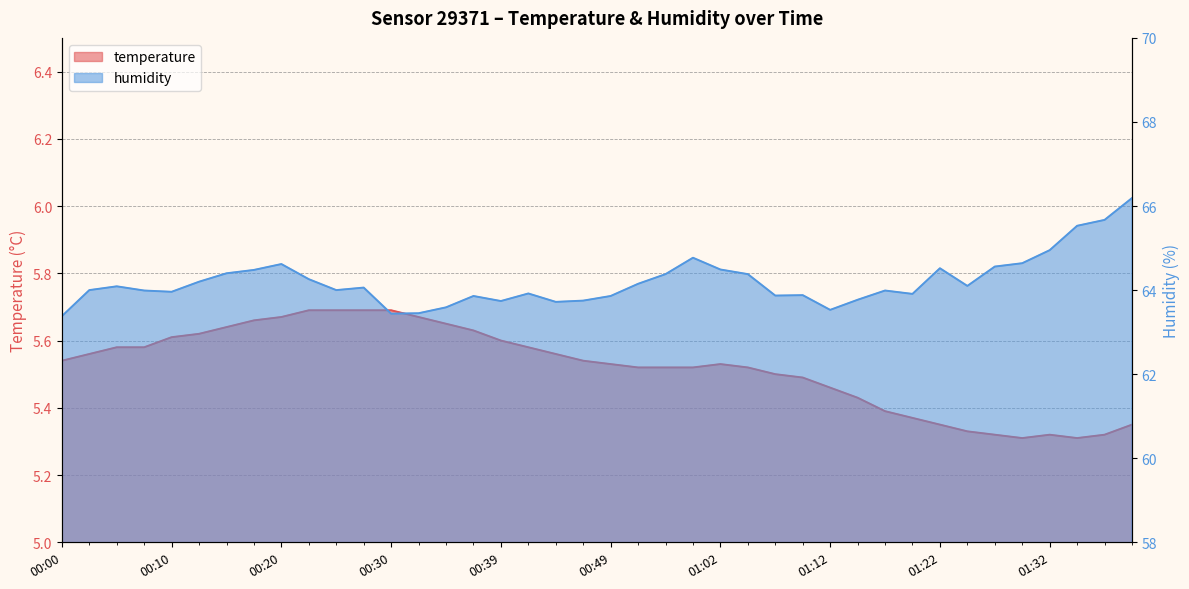

Does the chart display data point markers on the line(s)?

No